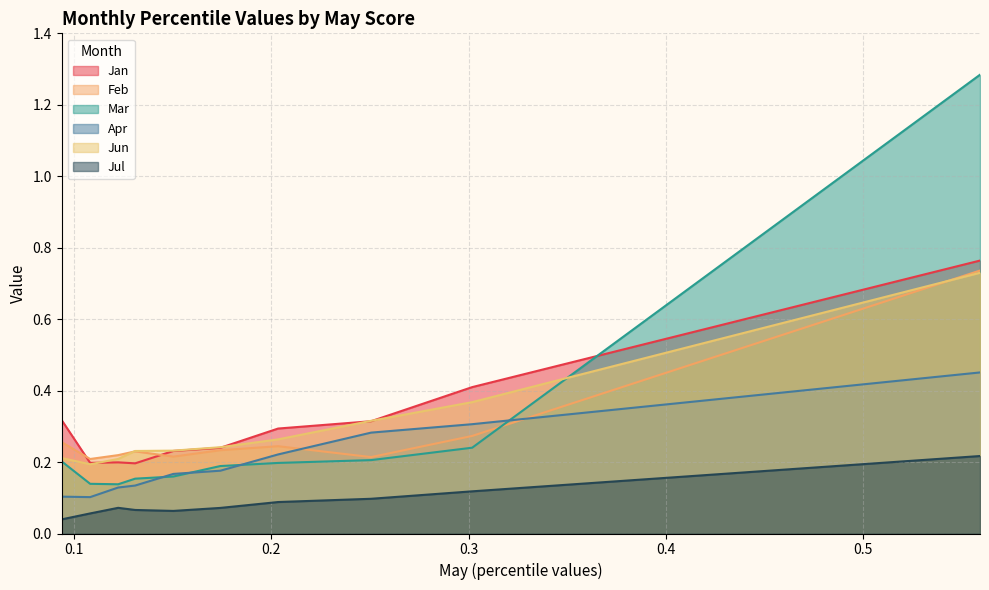

What is the total value across all series at pct05?

1.1